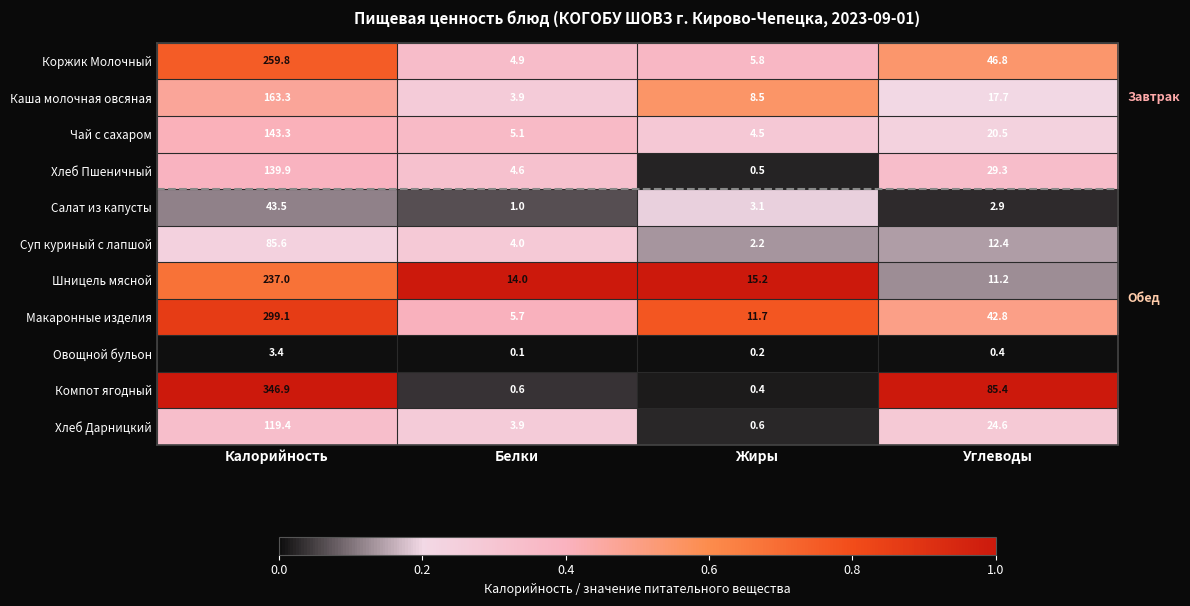

Which series has the largest total across all categories?

Компот ягодный